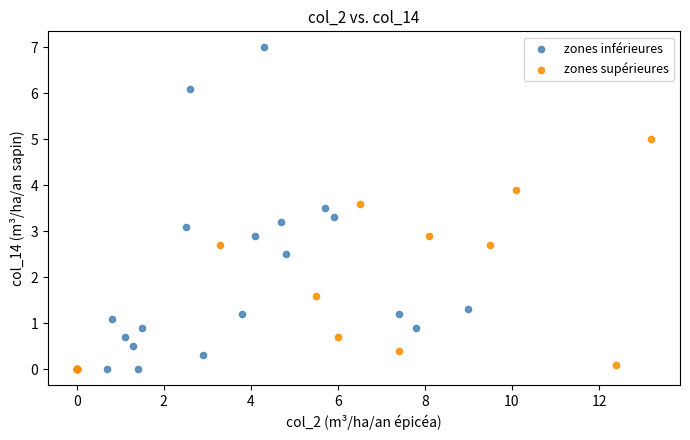

Which series has the widest spread of Y values?

zones inférieures